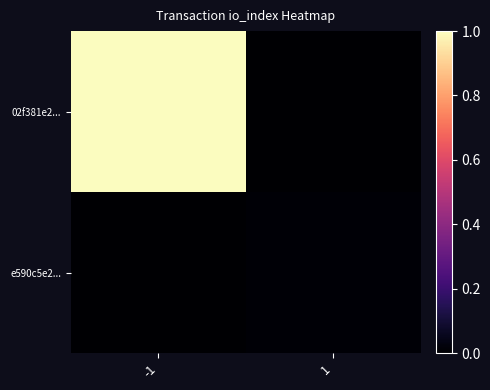

Reading left to right, what are all the values shown in this chart?

02f381e2...: -1=1.0	1=0.0
e590c5e2...: -1=0.0	1=0.0